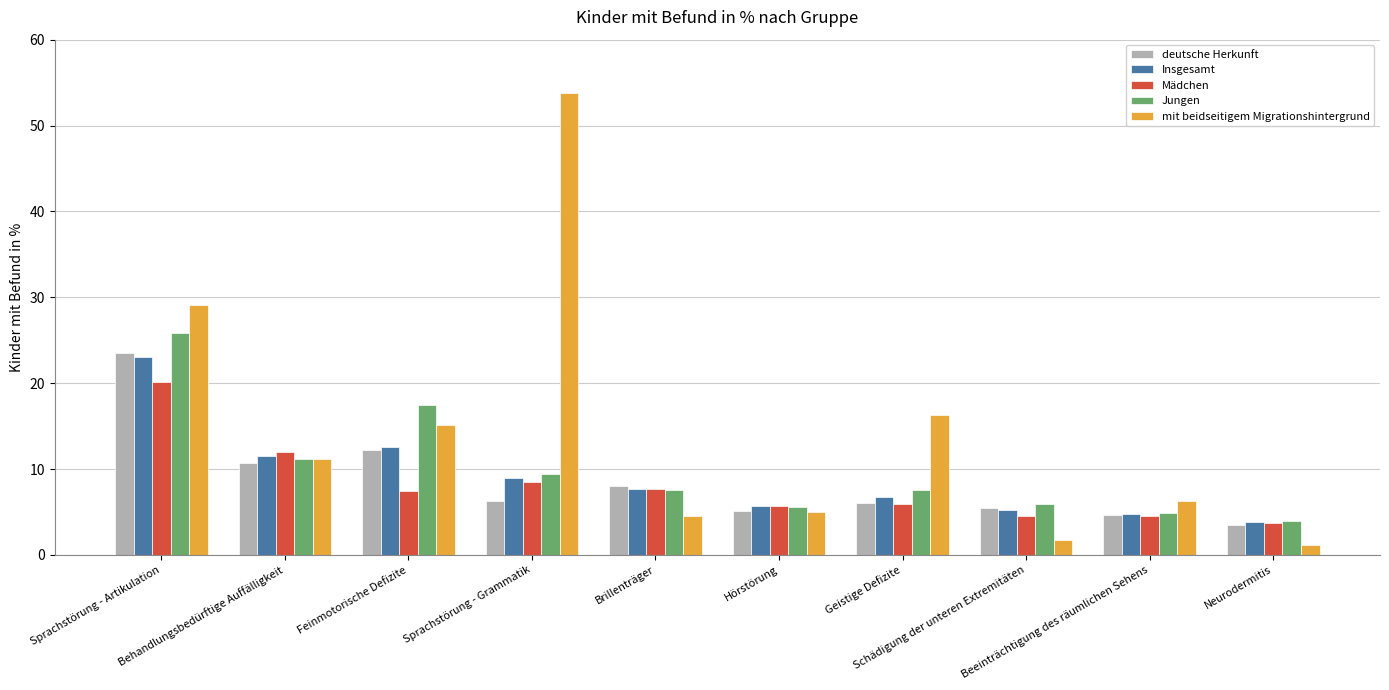

Which series has the widest spread of values?

mit beidseitigem Migrationshintergrund